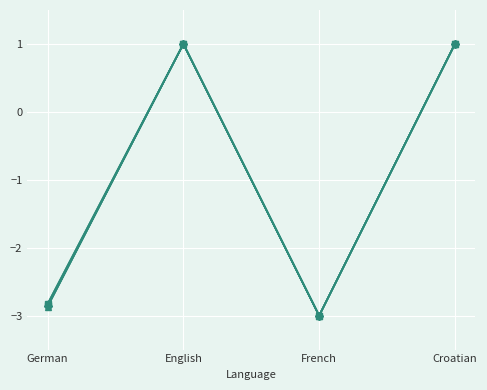

What is the greatest value displayed?

1.0